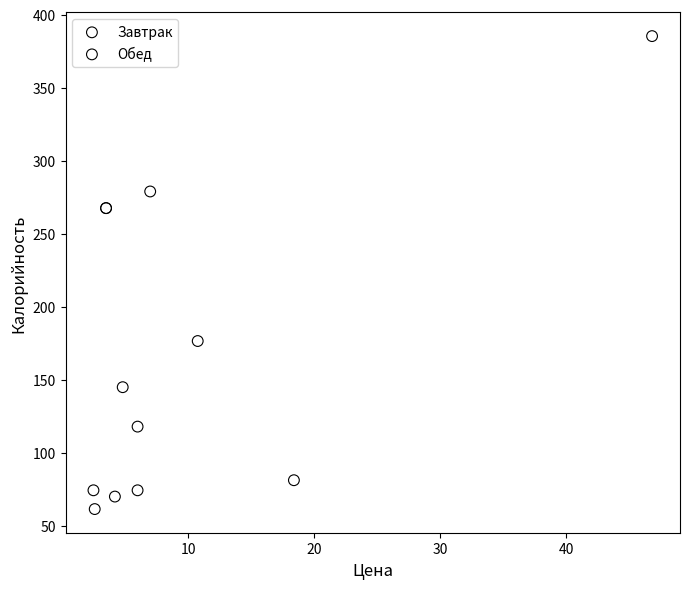

Which series has the widest spread of Y values?

Завтрак